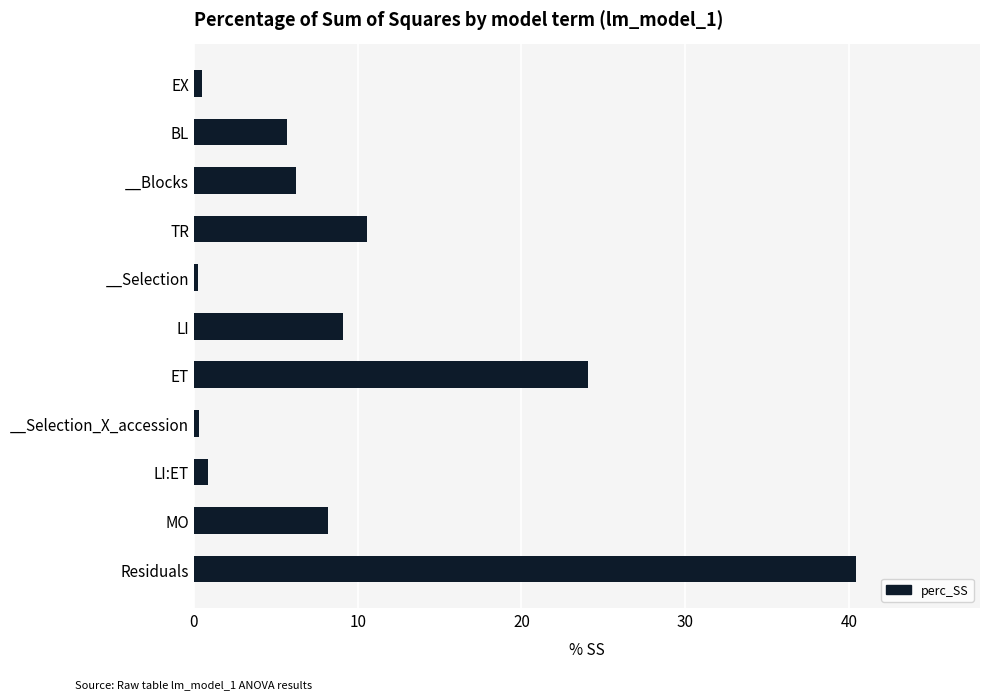

The chart shows a value of 31.6 at ET. True or false?

False